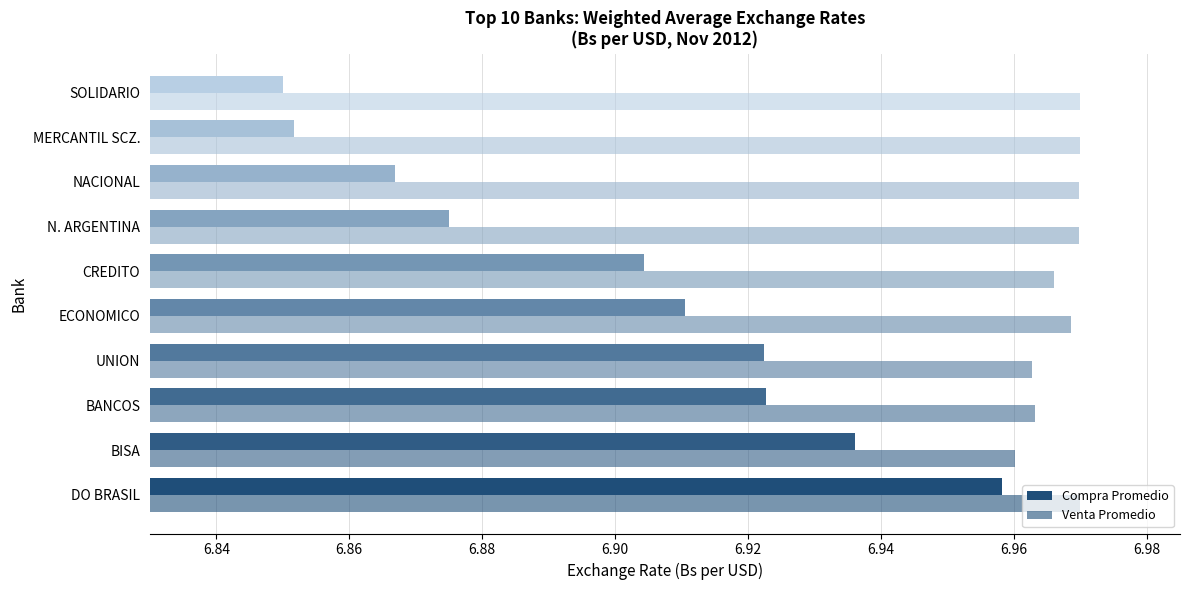

Rank the series by their maximum value, from lowest to highest.

Compra Promedio, Venta Promedio